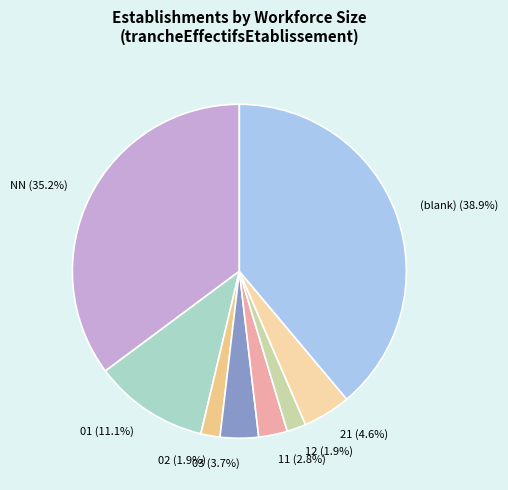

Between 11 and NN, which is larger?

NN